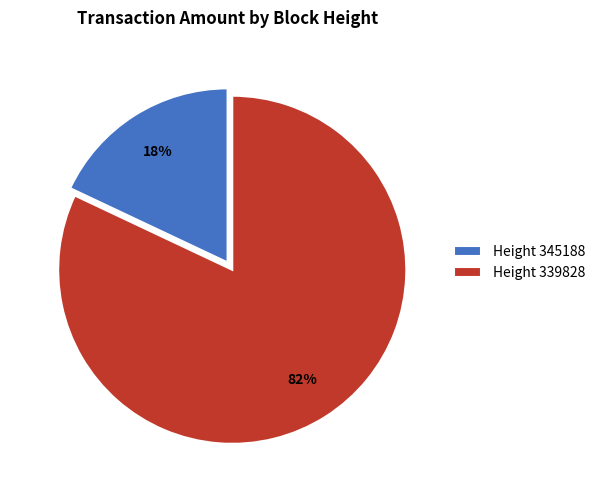

Which slice represents more than half of the pie?

Height 339828